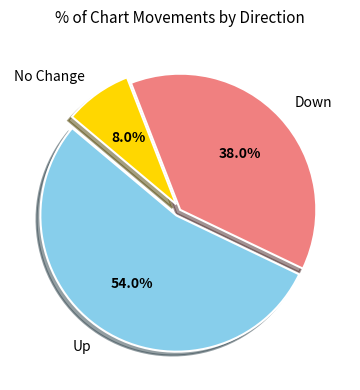

What is the largest slice in the pie chart?

Up